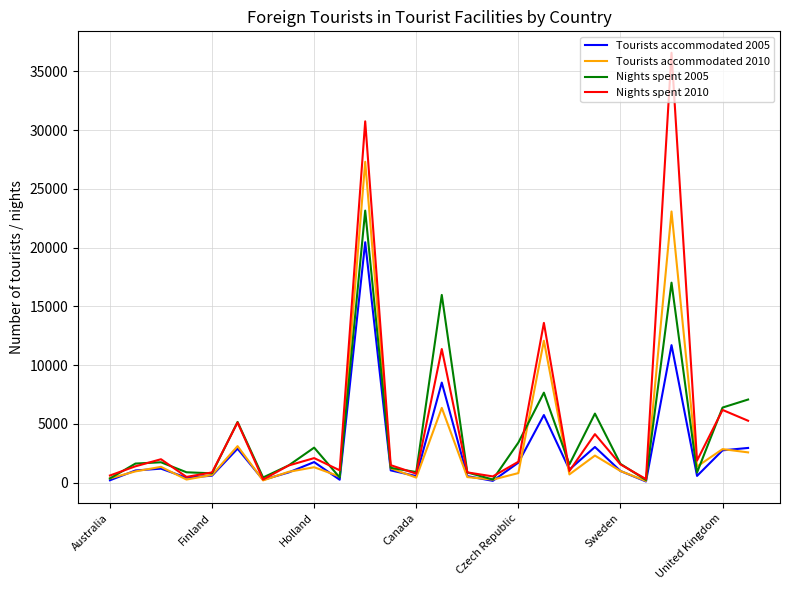

Which series has the widest spread of values?

Nights spent 2010